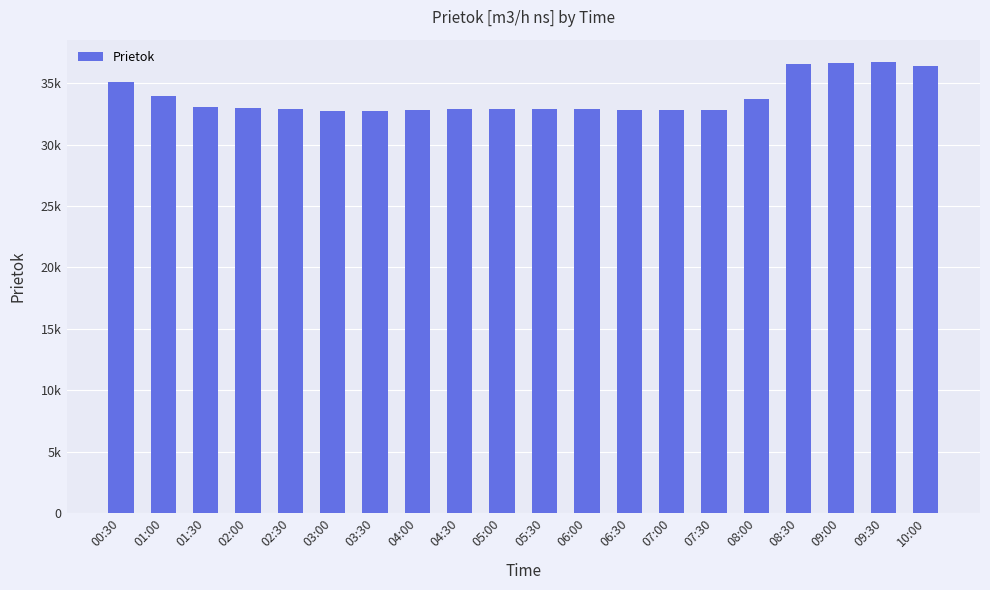

What is the change in value from 04:00 to 09:30?

+3895.5